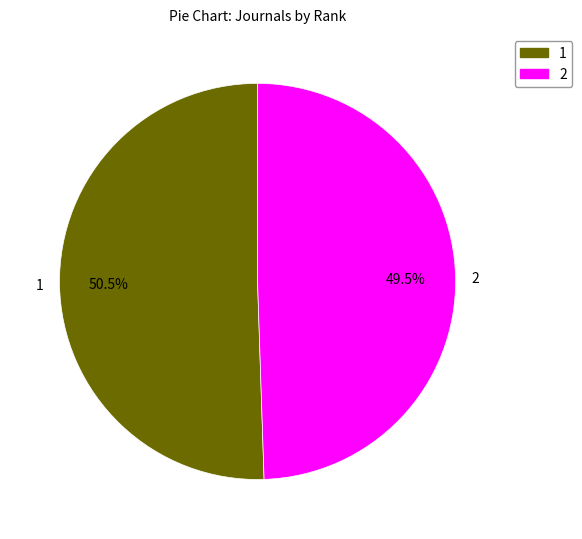

Is the sum of 2 and 1 greater than half?

Yes